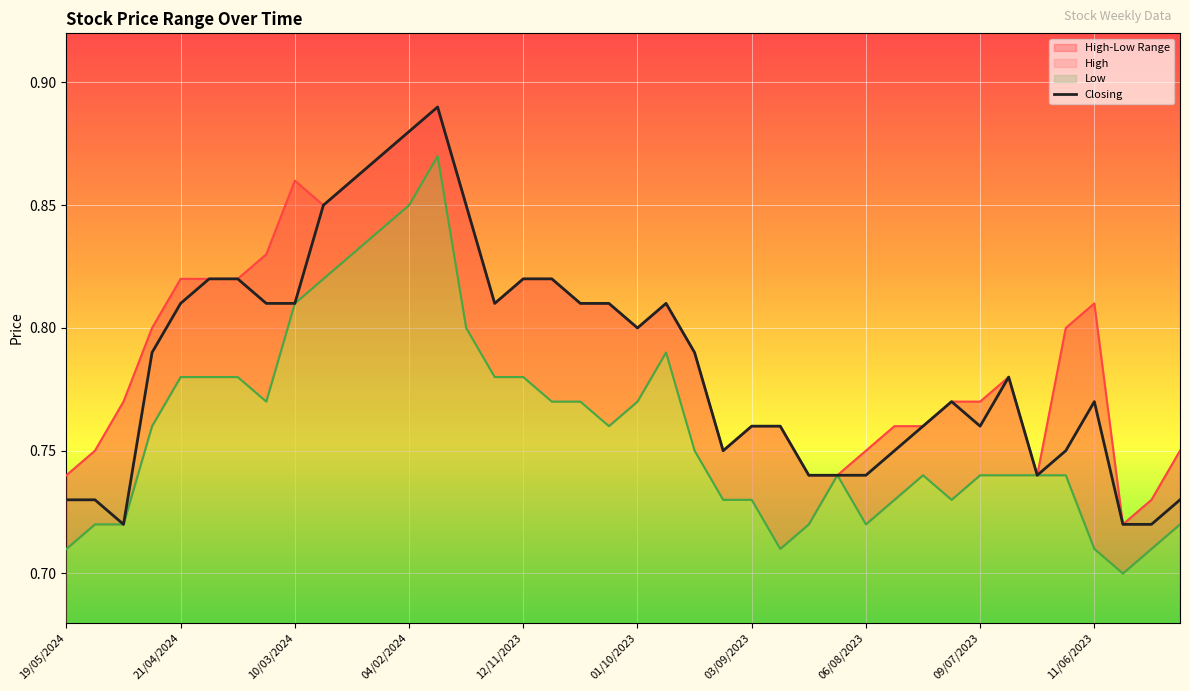

How many data points does each series have?

40